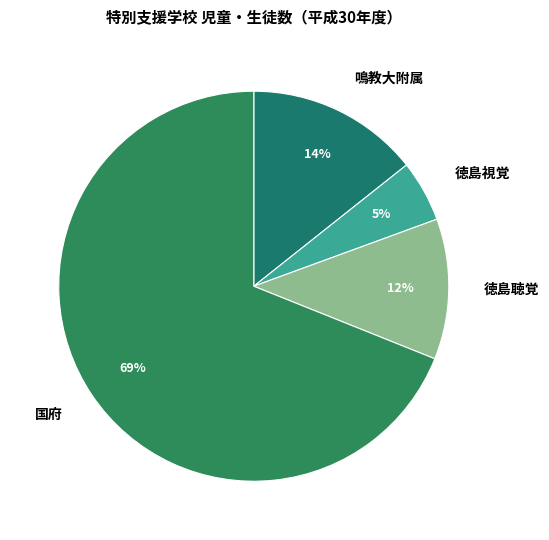

To the nearest percent, what is the difference between the 国府 and 徳島聴覚 slice percentages?

57%